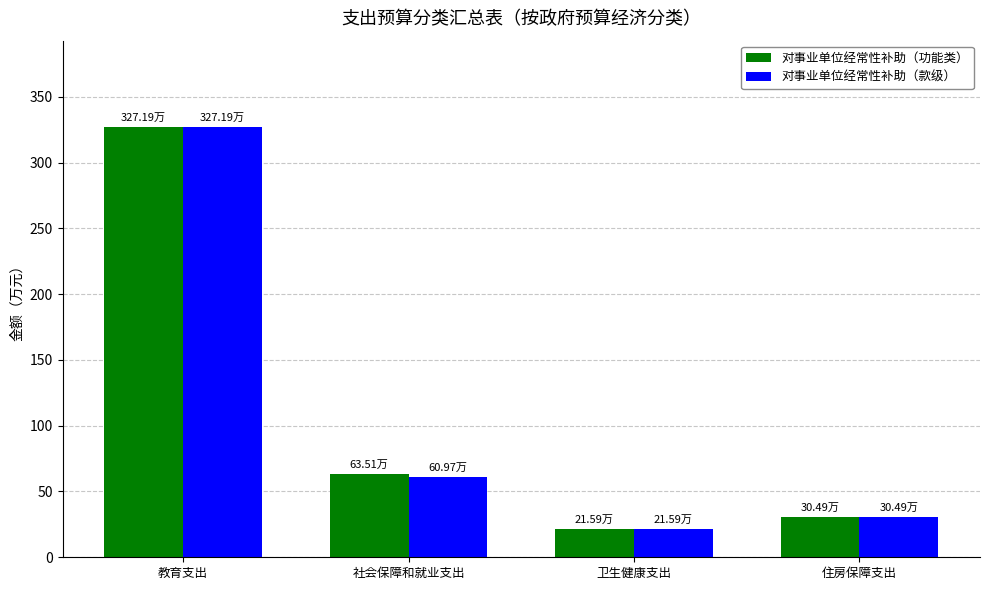

What is the label of the 4th bar from the left?

住房保障支出